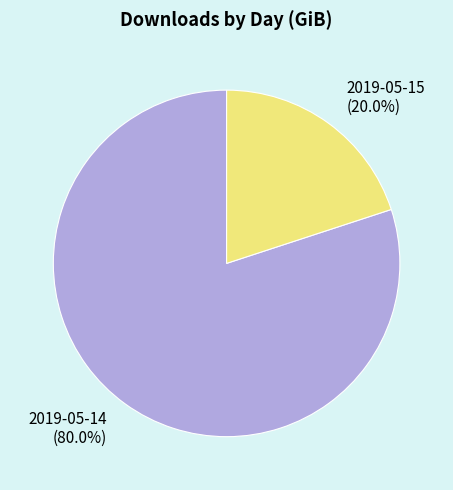

What is the majority slice?

2019-05-14